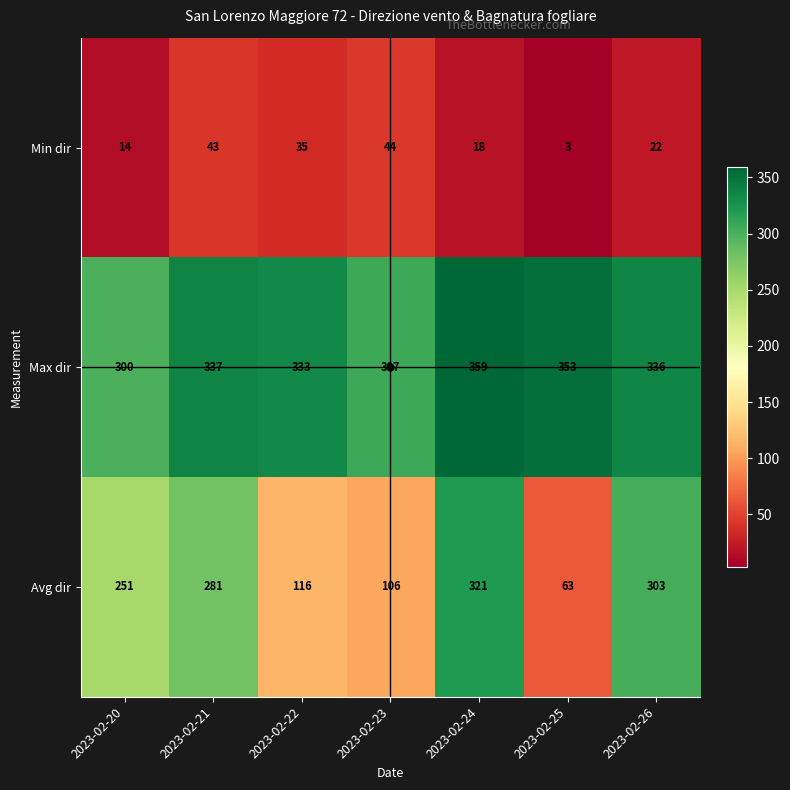

List the series in order of their peak value, lowest first.

Min dir, Avg dir, Max dir